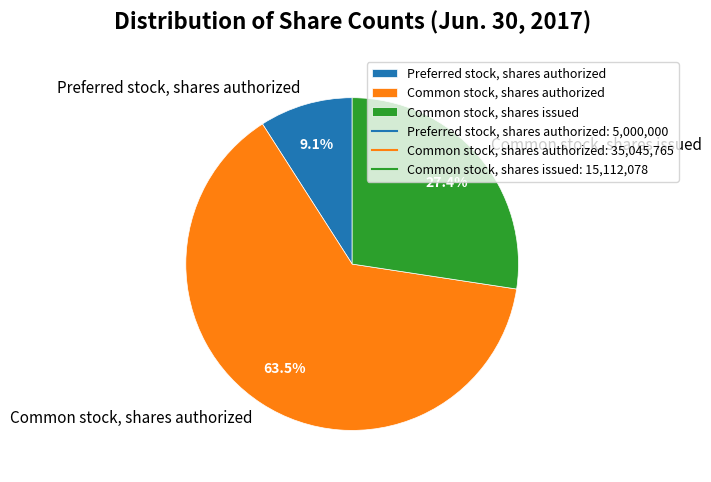

To the nearest percent, what is the difference between the largest and smallest slice percentages?

54%